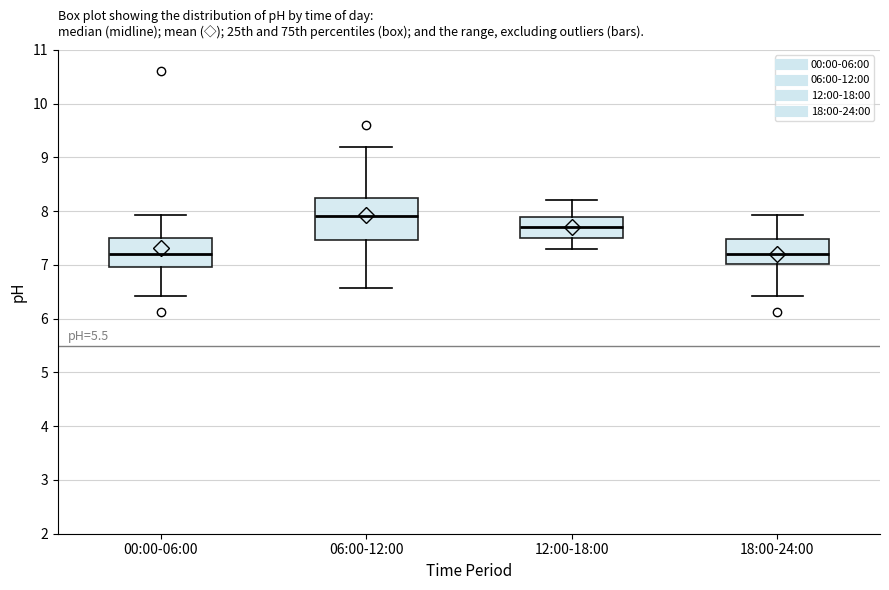

Where is the lower edge of the box for 06:00-12:00 on the y-axis? The values are not printed on the chart, so give them approximately, as read against the axis.

7.5